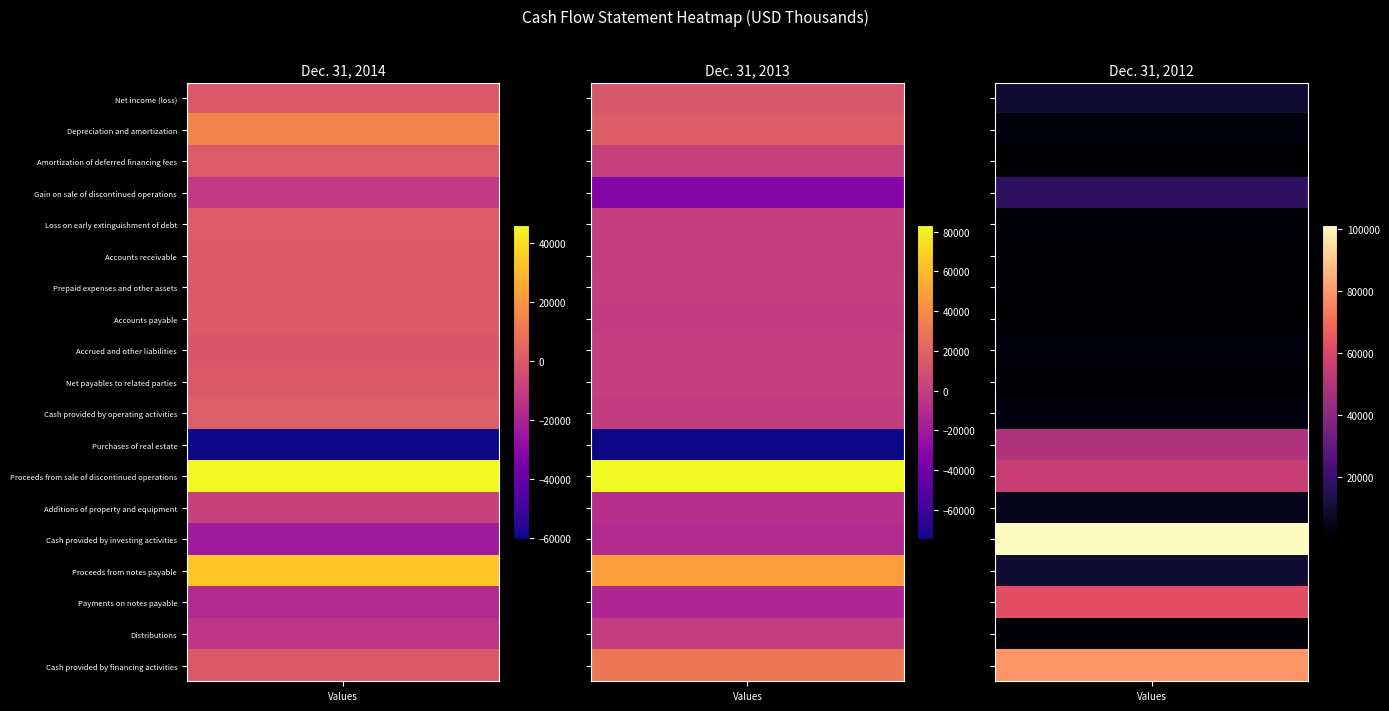

What is the total value across all series at 0?

-40021